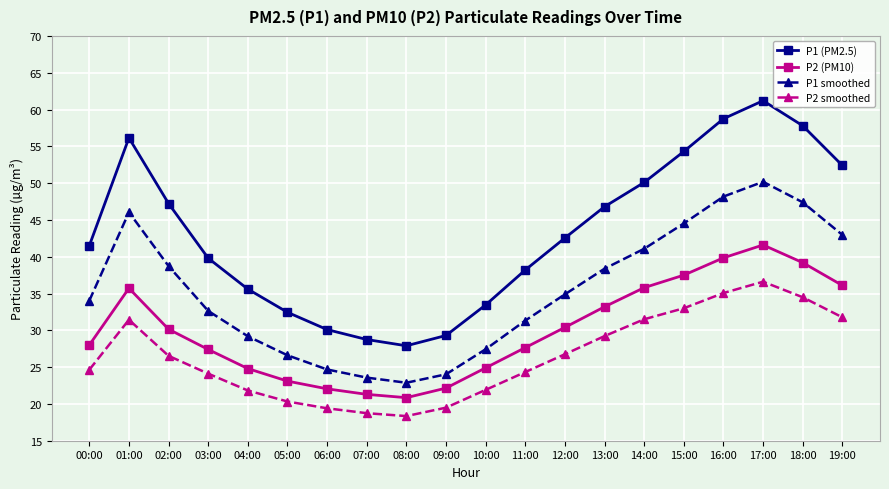

Is this an area chart (filled region under the line)?

No